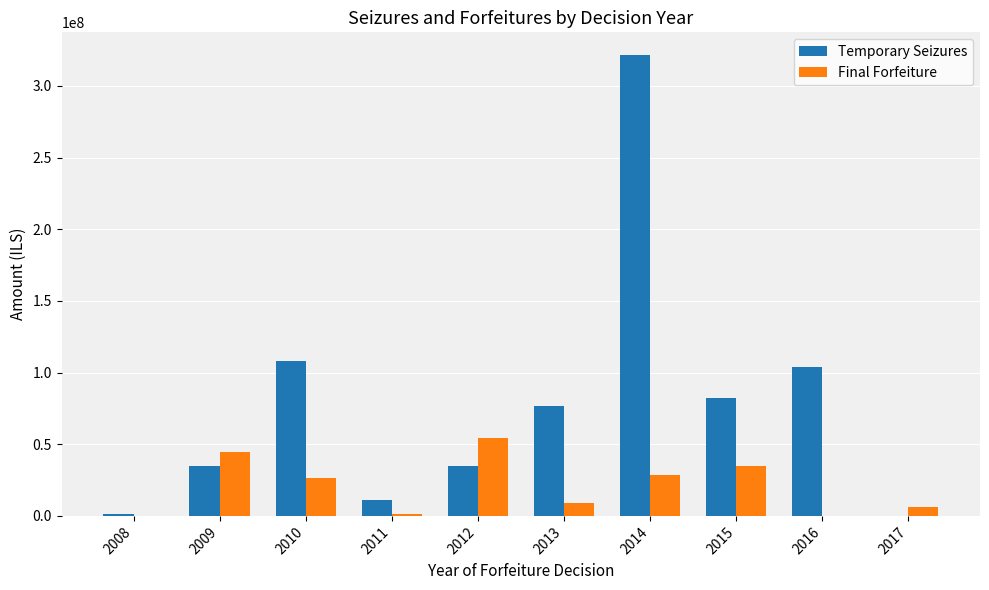

At which category is the sum across all series the highest?

2014